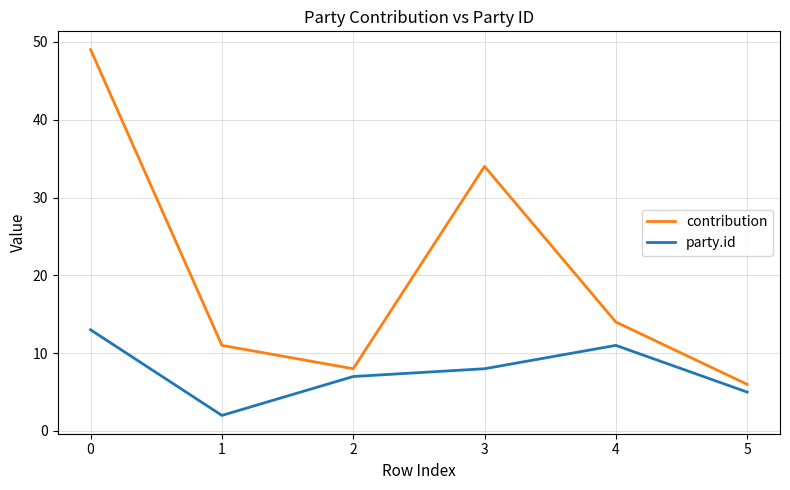

What is the total value across all series at 4?

25